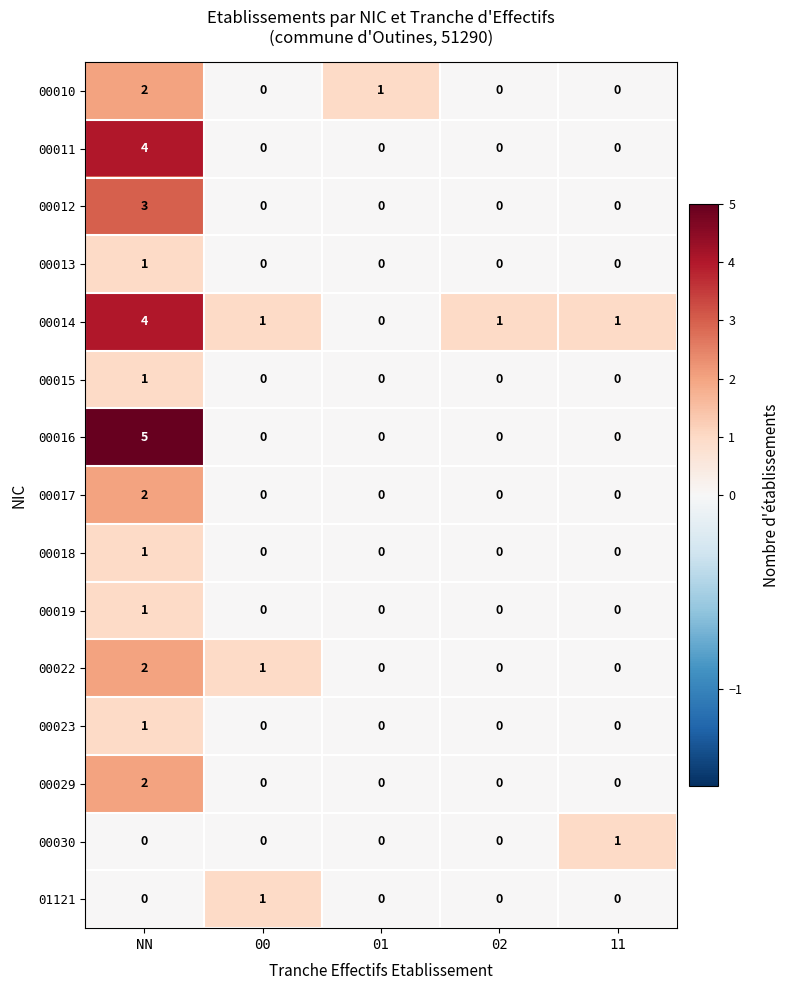

What is the difference between the maximum and second lowest values in the 00014 series?

3